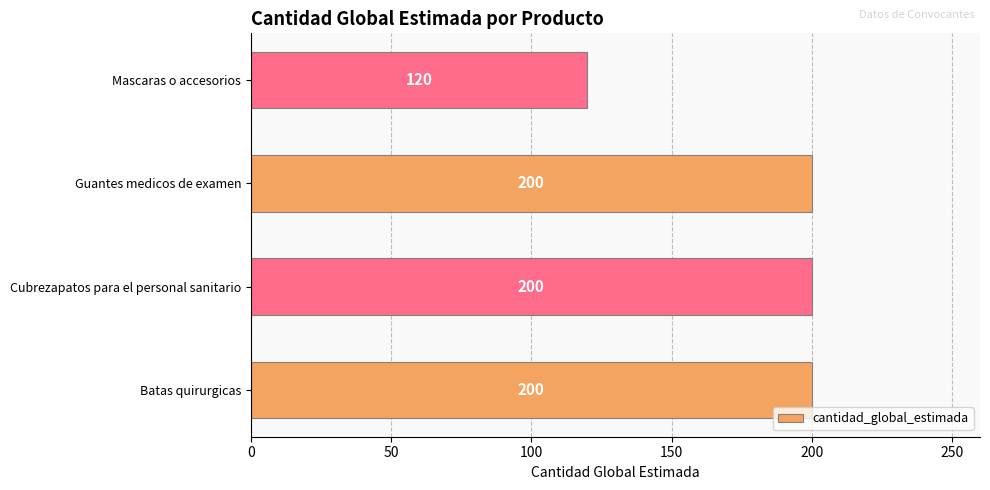

What is the approximate value at Batas quirurgicas, to the nearest 10?

200